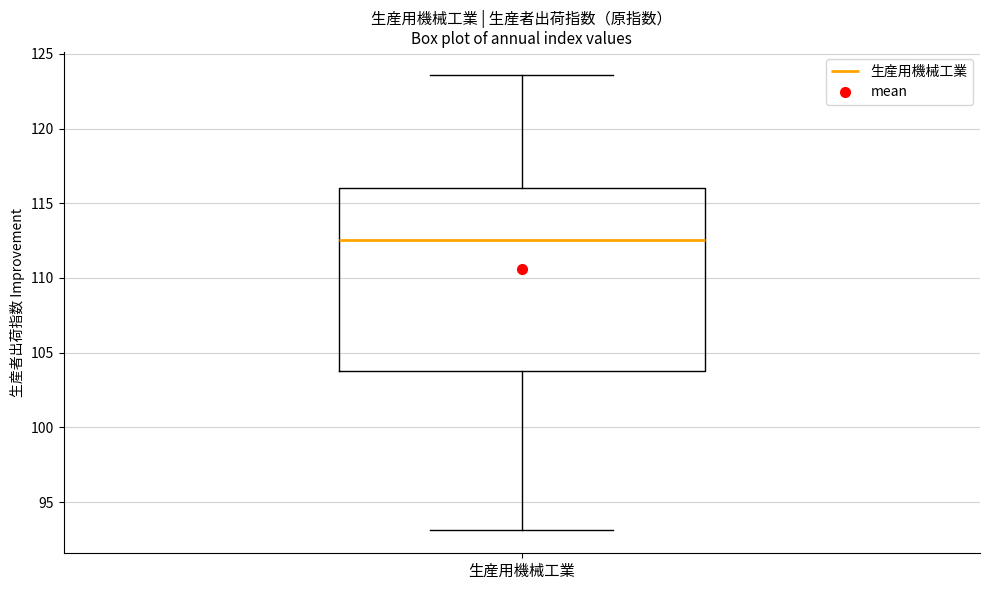

Where does the lower whisker of the box for 生産用機械工業 end on the y-axis? The values are not printed on the chart, so give them approximately, as read against the axis.

93.0